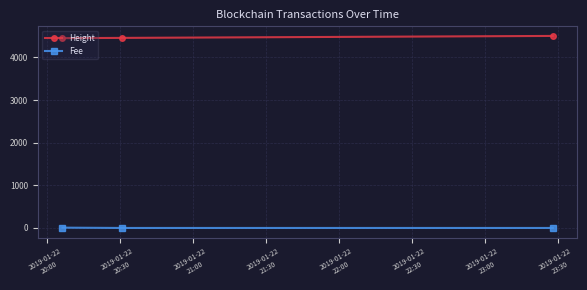

At how many categories does at least one series exceed 1258?

3